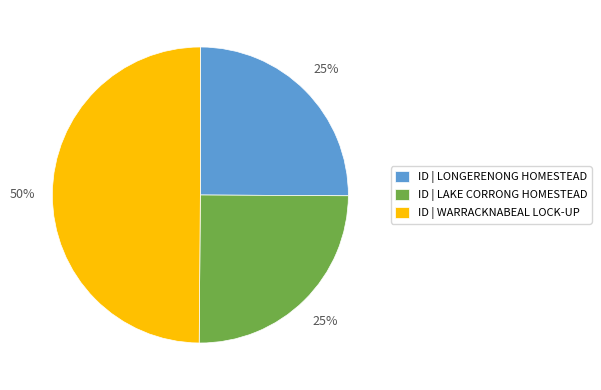

Is it true that ID | WARRACKNABEAL LOCK-UP is 50% of the pie?

True